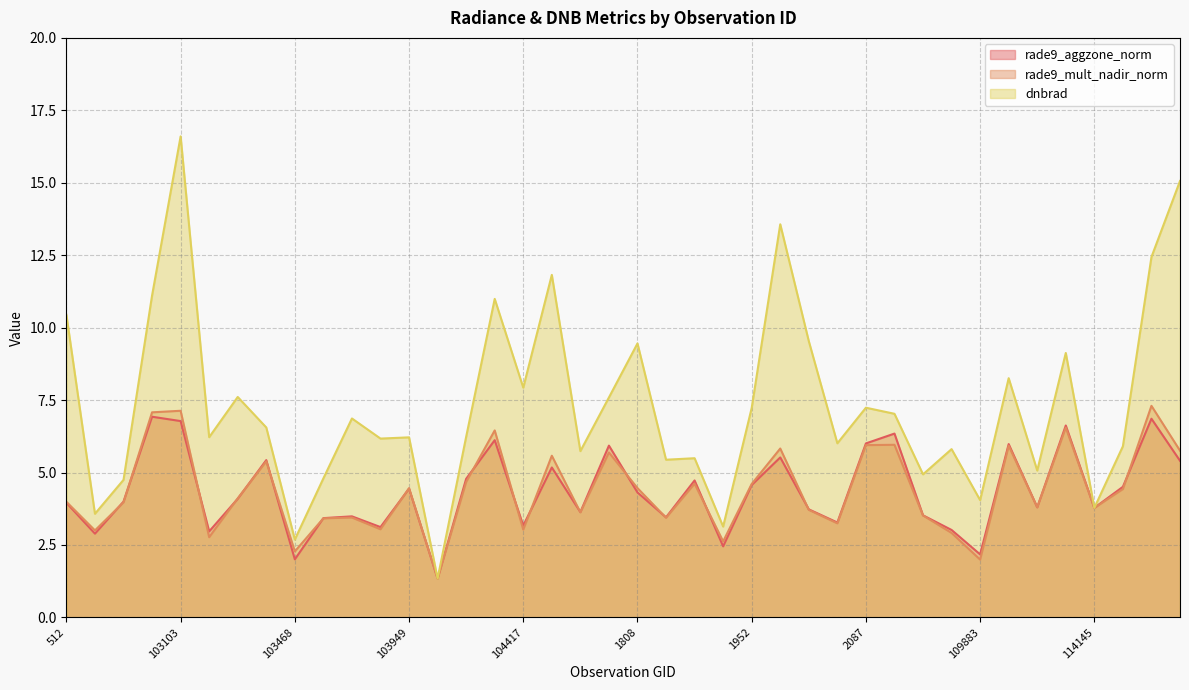

Reading left to right, what are all the values shown in this chart?

rade9_aggzone_norm: 4.0	2.9	4.0	6.9	6.8	3.0	4.1	5.4	2.0	3.4	3.5	3.1	4.4	1.3	4.8	6.1	3.2	5.2	3.6	5.9	4.3	3.5	4.7	2.5	4.6	5.5	3.7	3.3	6.0	6.3	3.5	3.0	2.2	6.0	3.8	6.6	3.8	4.5	6.9	5.4
rade9_mult_nadir_norm: 4.0	3.0	4.0	7.1	7.1	2.8	4.1	5.4	2.3	3.4	3.4	3.0	4.5	1.3	4.7	6.5	3.0	5.6	3.6	5.7	4.5	3.4	4.6	2.6	4.6	5.8	3.7	3.2	5.9	6.0	3.5	2.9	2.0	5.9	3.8	6.5	3.8	4.4	7.3	5.8
dnbrad: 10.4	3.6	4.7	11.1	16.6	6.2	7.6	6.6	2.7	4.8	6.9	6.2	6.2	1.3	6.2	11.0	7.9	11.8	5.7	7.6	9.5	5.4	5.5	3.1	7.2	13.6	9.5	6.0	7.2	7.0	4.9	5.8	4.0	8.3	5.1	9.1	3.8	5.9	12.4	15.1